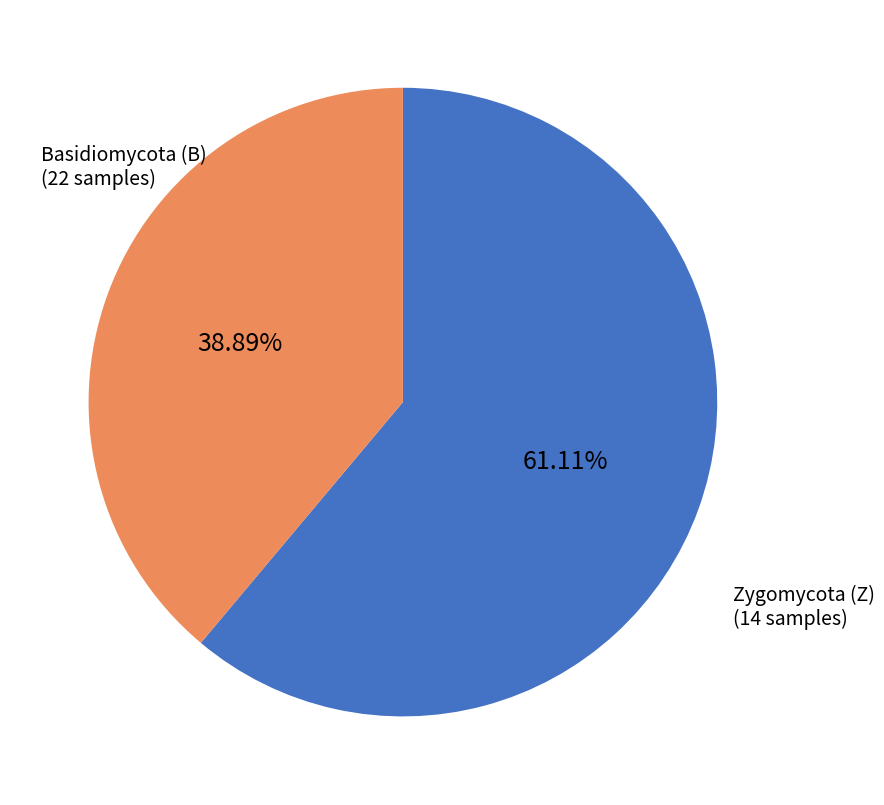

To the nearest percent, what is the combined percentage of Zygomycota (Z) and Basidiomycota (B)?

100%